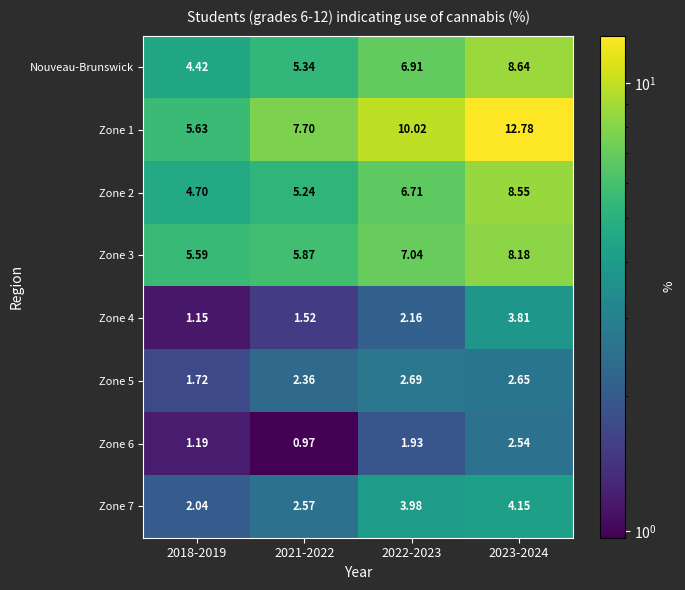

How many values in the Zone 7 series exceed 3?

2